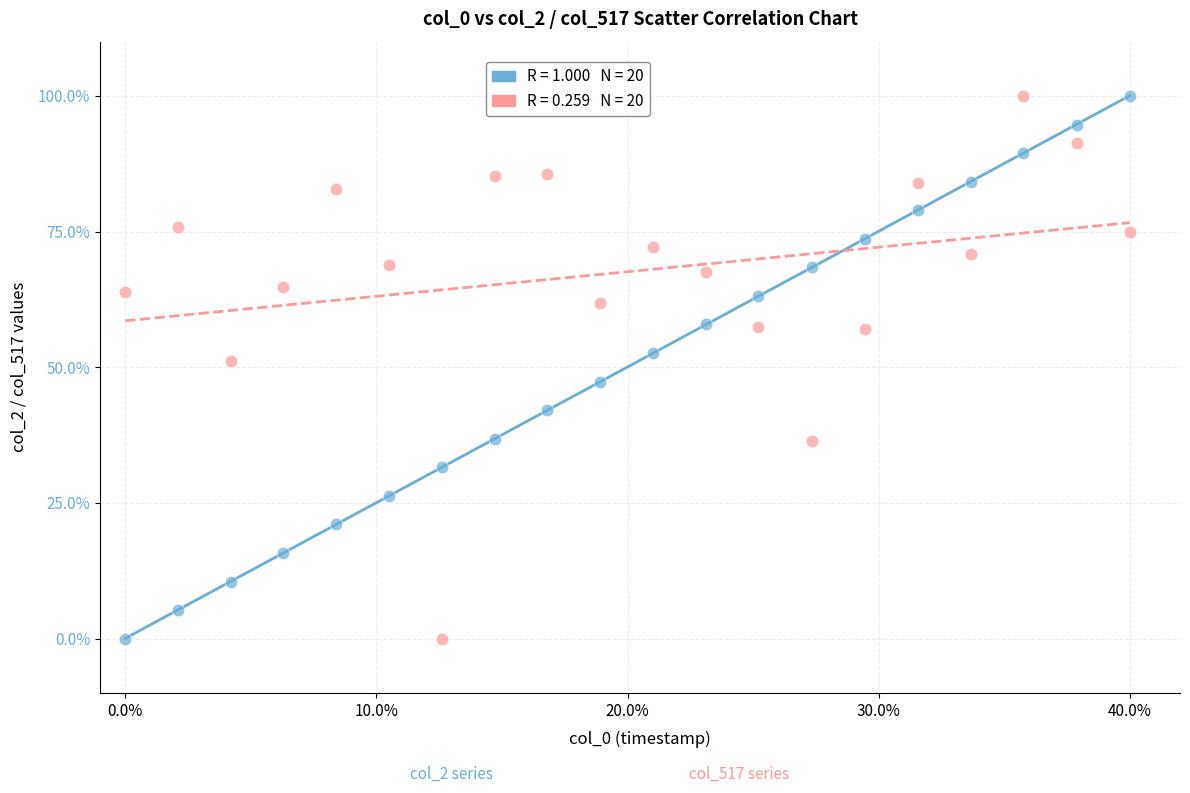

Across all series, what Y value is closest to 50?

51.2